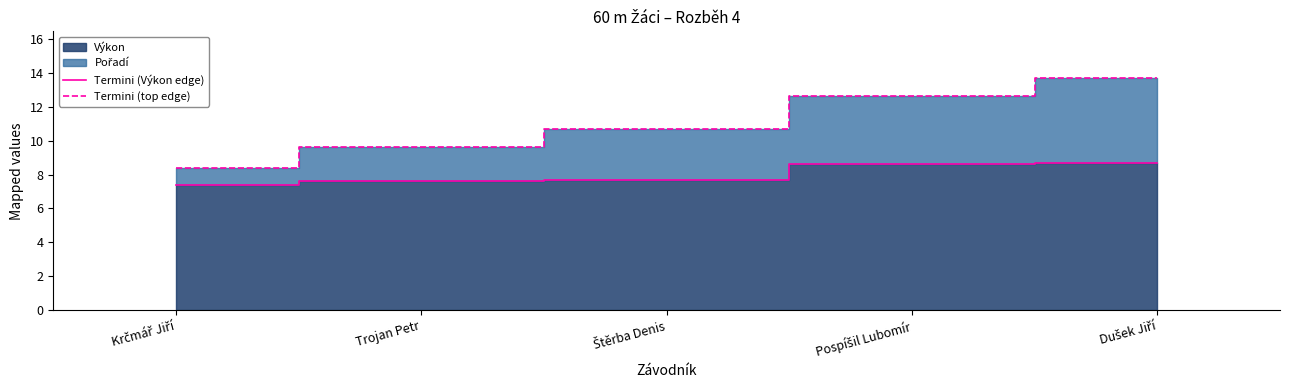

Is it true that Termini (top edge) equals 8.8 at Pospíšil Lubomír?

False